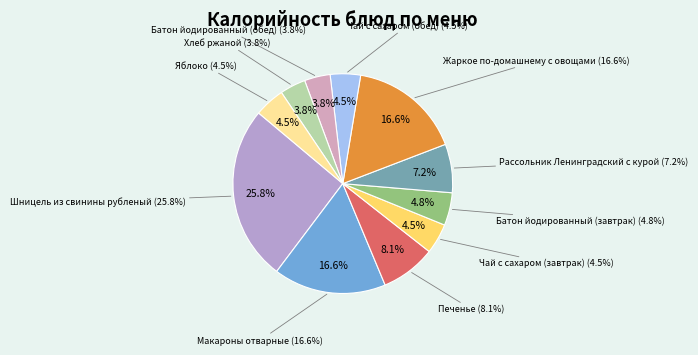

Combined, do Печенье and Рассольник Ленинградский с курой account for over 50%?

No